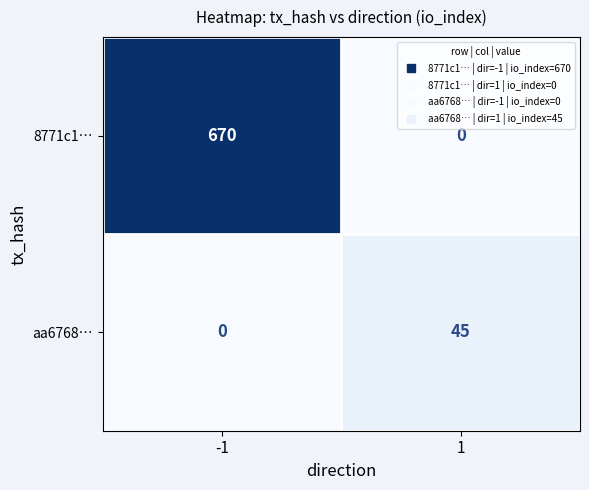

Which series changed the most between -1 and 1?

8771c1…